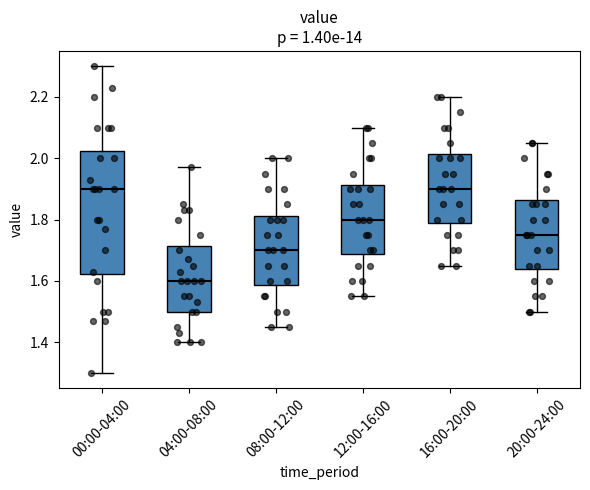

Reading left to right, transcribe this box plot: for each box, give where its median line is, the range the box spans, and where its two whiskers end, as read against the y-axis. The values are not printed on the chart, so give them approximately, as read against the axis.

00:00-04:00: median 1.90, box 1.62 to 2.02, whiskers 1.30 to 2.30
04:00-08:00: median 1.60, box 1.50 to 1.72, whiskers 1.40 to 1.98
08:00-12:00: median 1.70, box 1.58 to 1.82, whiskers 1.46 to 2.00
12:00-16:00: median 1.80, box 1.68 to 1.92, whiskers 1.56 to 2.10
16:00-20:00: median 1.90, box 1.78 to 2.02, whiskers 1.66 to 2.20
20:00-24:00: median 1.76, box 1.64 to 1.86, whiskers 1.50 to 2.06